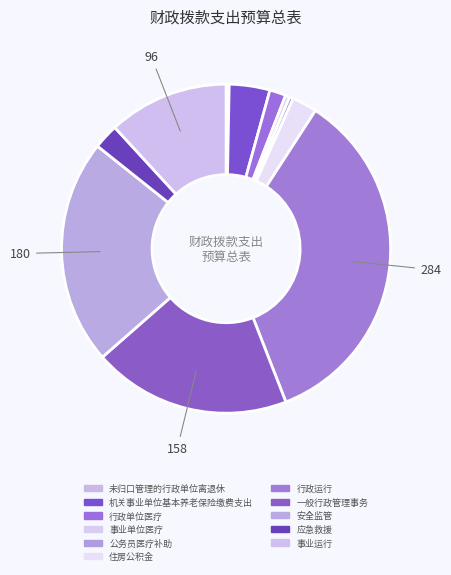

Does 应急救援 account for over 50% of the chart?

No